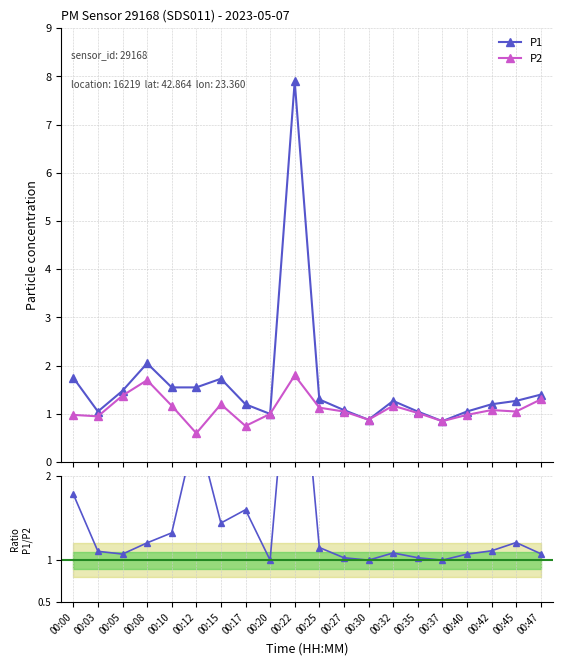

What is the greatest value displayed?

7.9